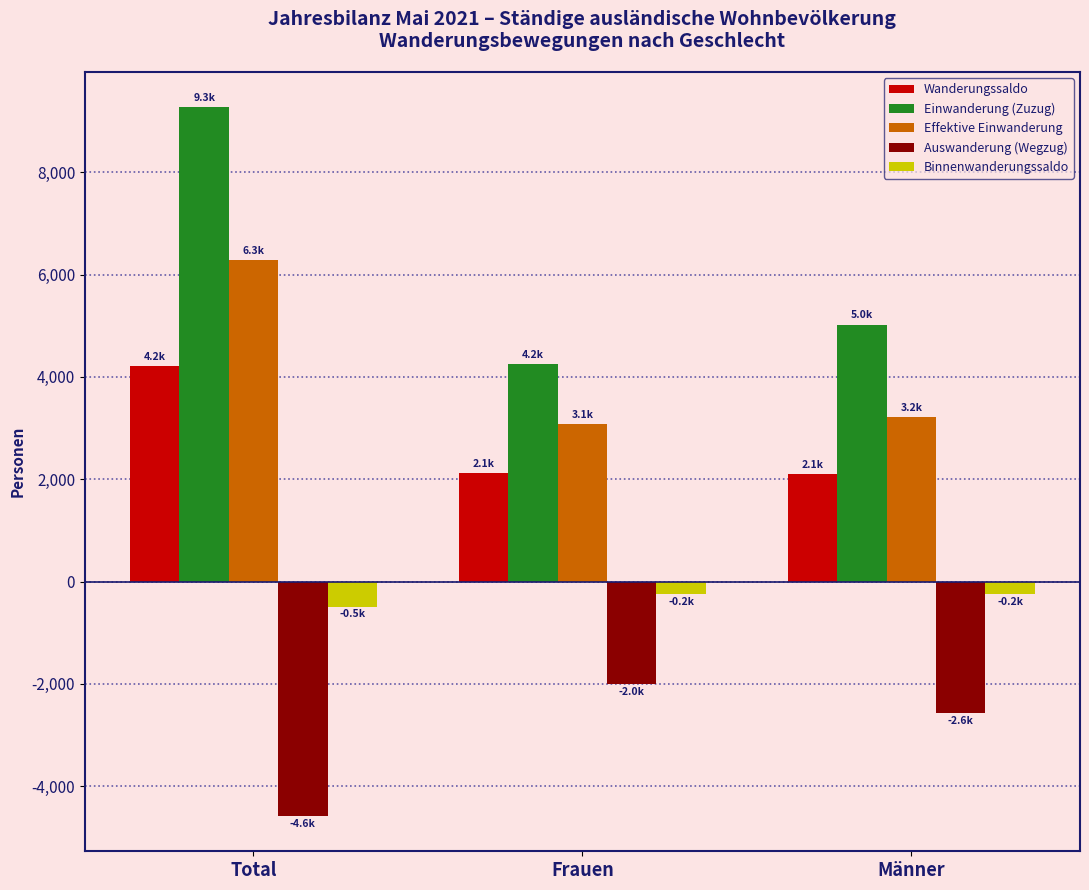

Which series has the widest spread of values?

Einwanderung (Zuzug)